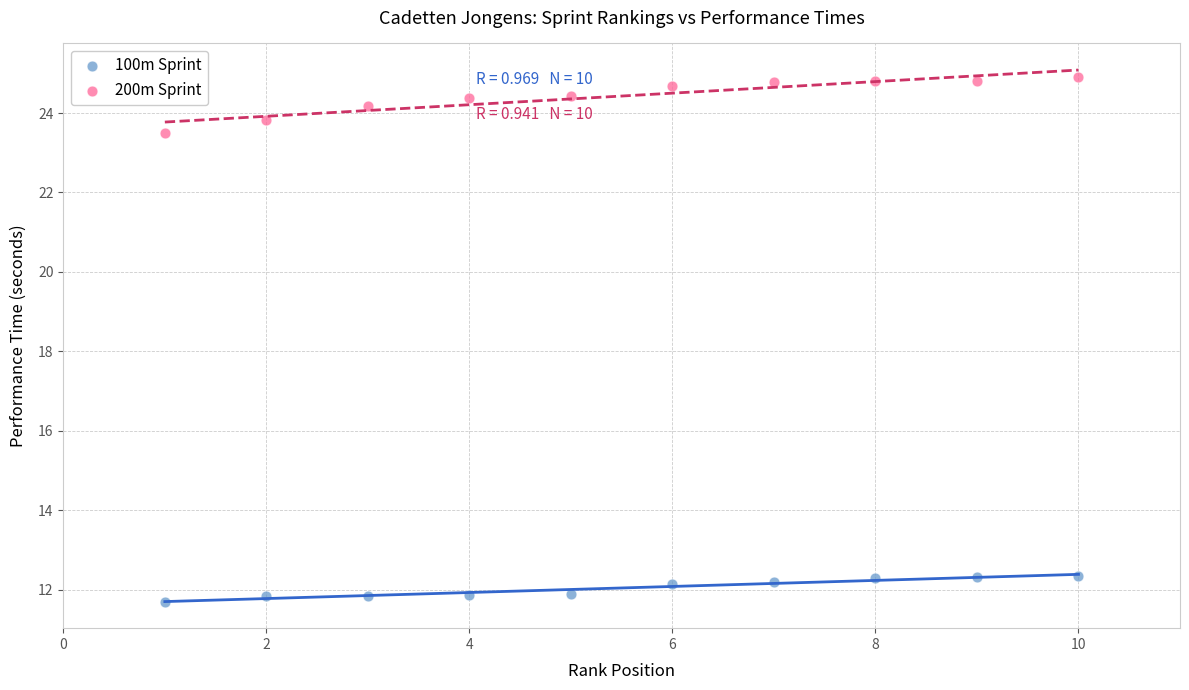

Across all series, what Y value is closest to 18?

23.5